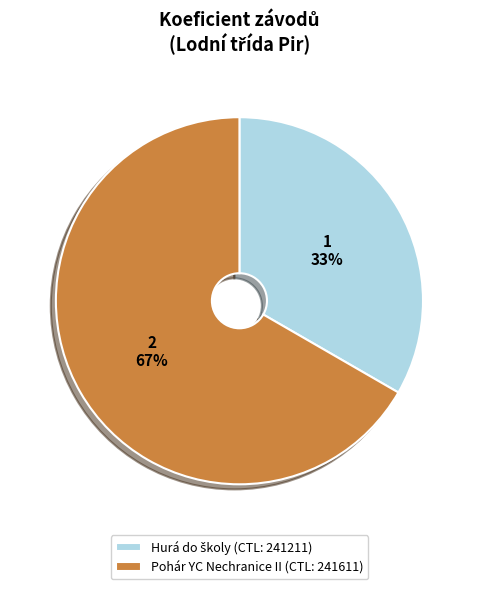

To the nearest percent, what is the average slice percentage?

50%